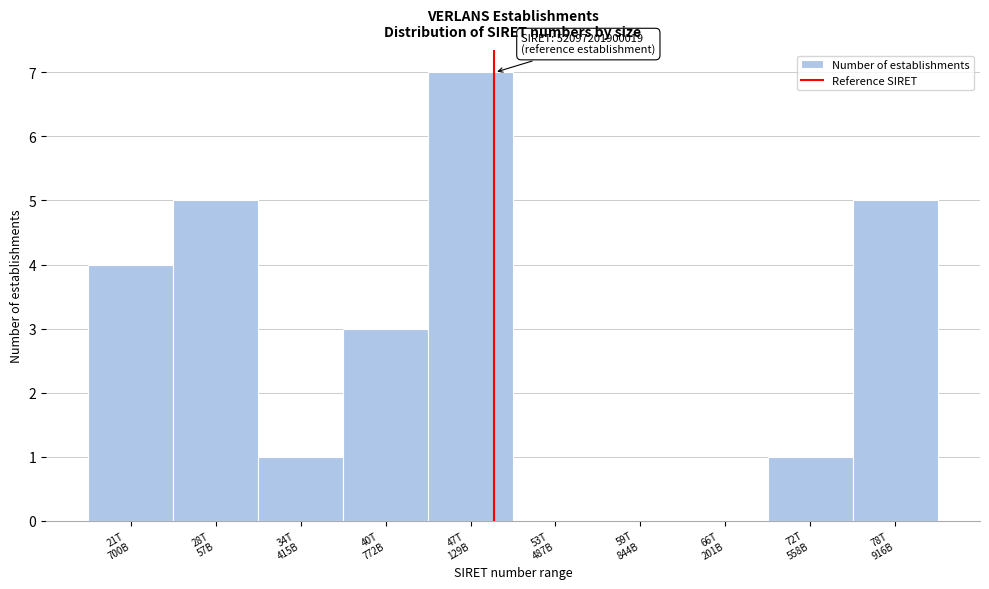

What is the maximum value shown in the chart?

7